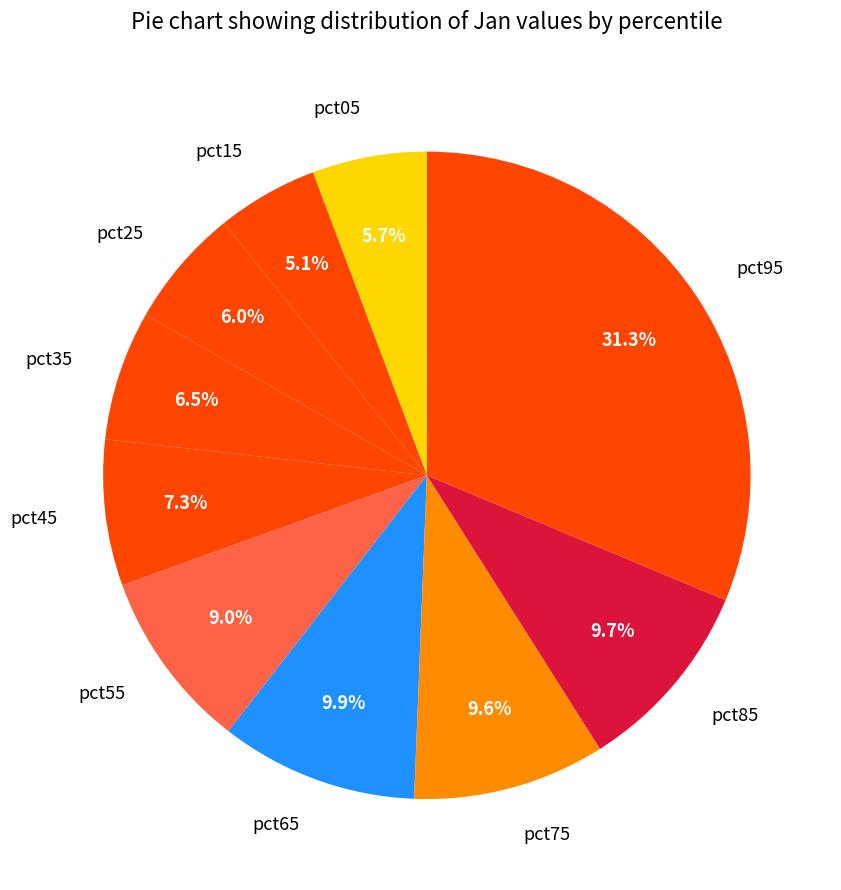

Does any single category account for the majority?

No